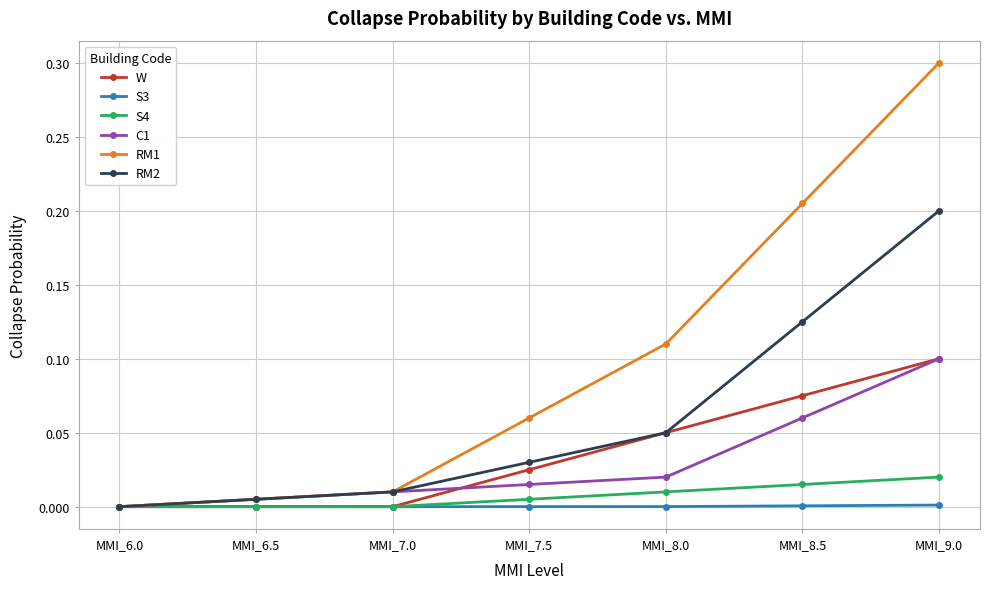

True or false: RM1 has more than 2 points higher than both neighbors.

False